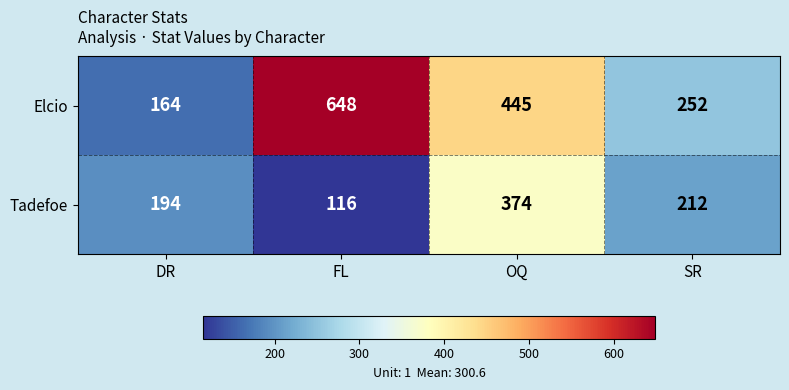

What is the spread (max minus min) of values at SR?

40